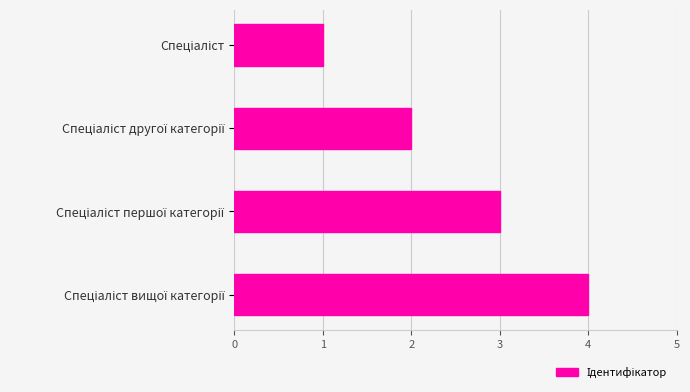

What is the difference between the maximum and minimum values?

3